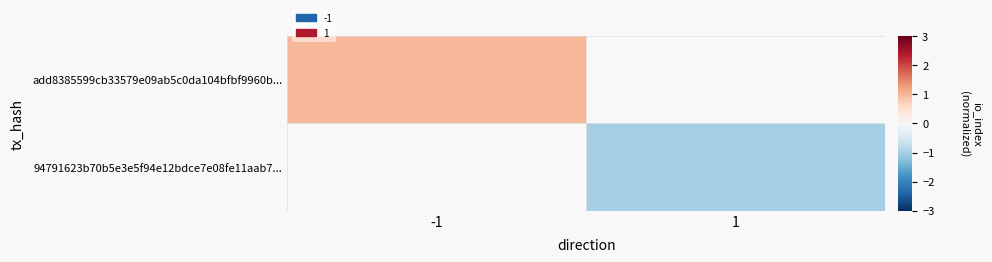

Count the number of categories in the chart.

2